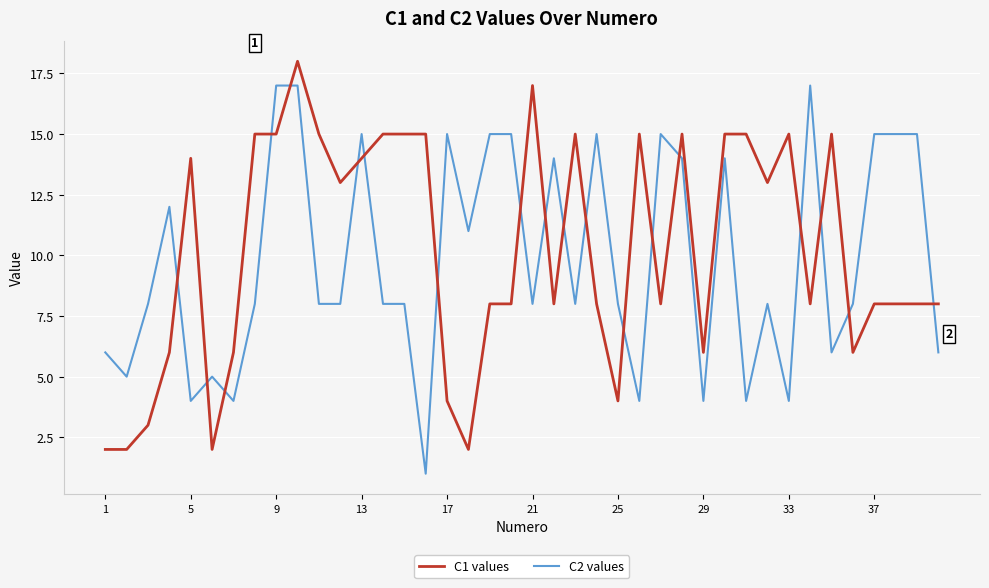

At how many categories does at least one series exceed 2?

40